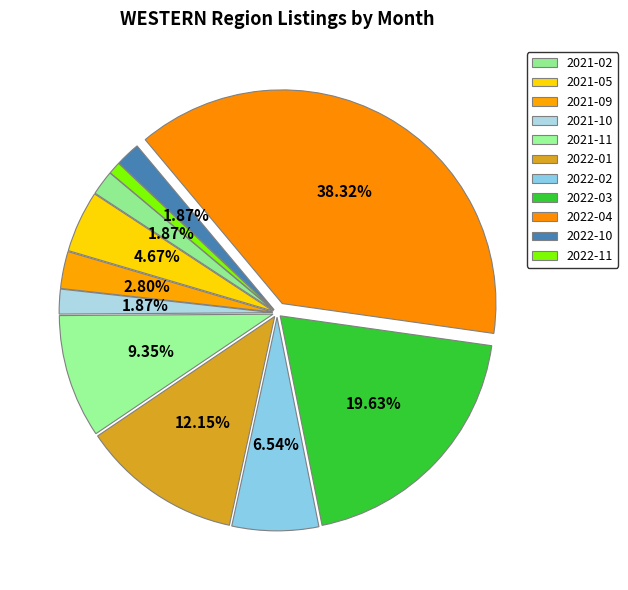

To the nearest percent, what is the difference between the 2022-01 and 2021-09 slice percentages?

9%